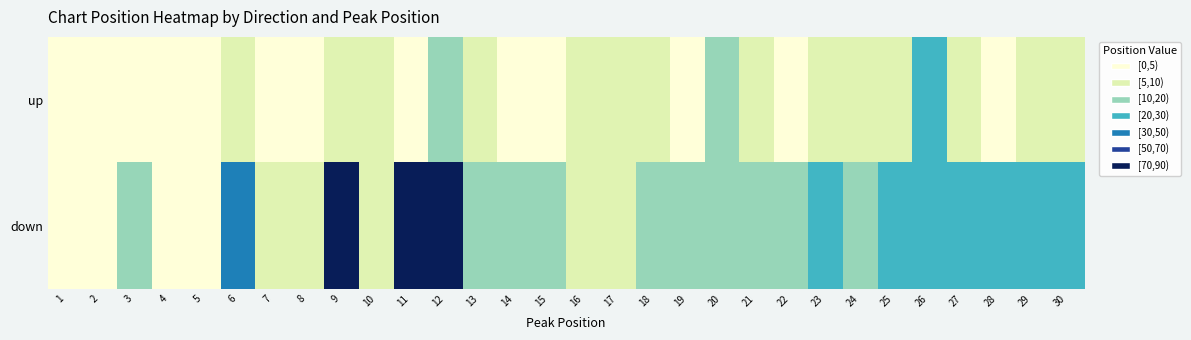

At which category is the sum across all series the highest?

12